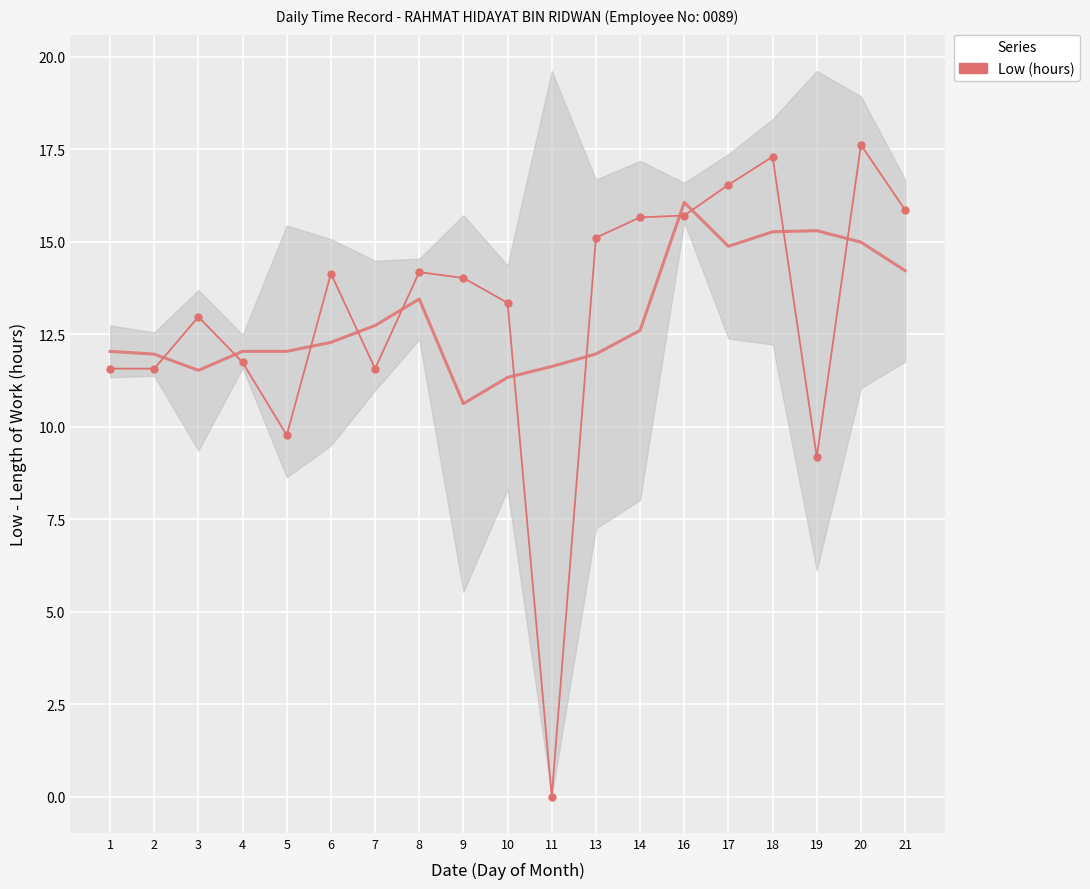

True or false: there are more than 2 points higher than both neighbors.

True